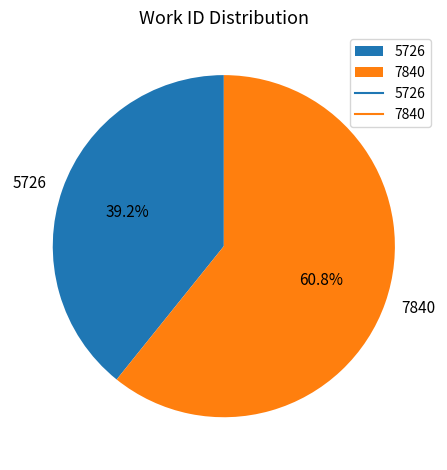

Count the number of slices in the pie.

2